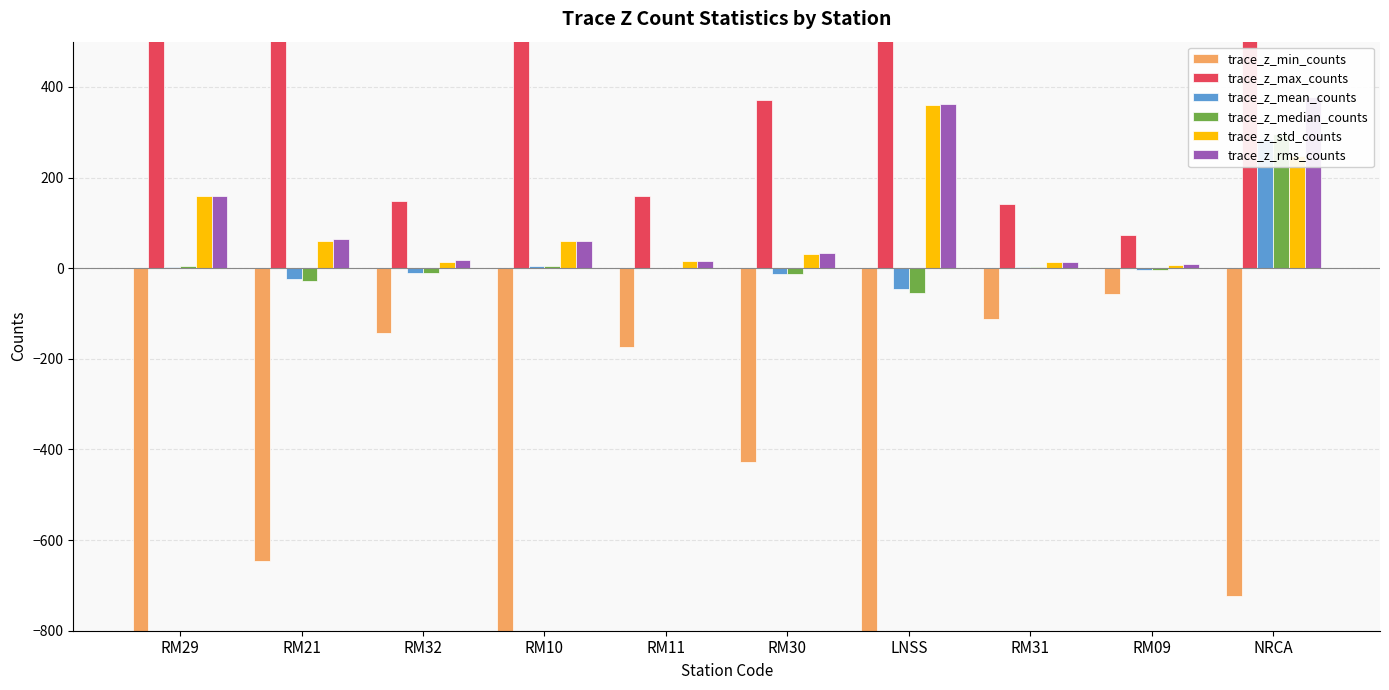

Which has a higher value, RM09 or RM10?

RM09